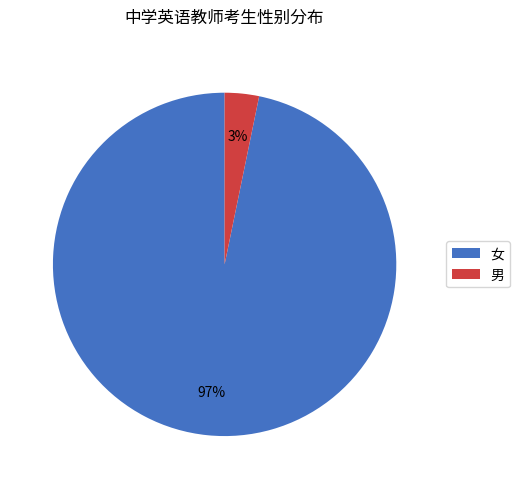

Rank the categories by value from lowest to highest.

男, 女